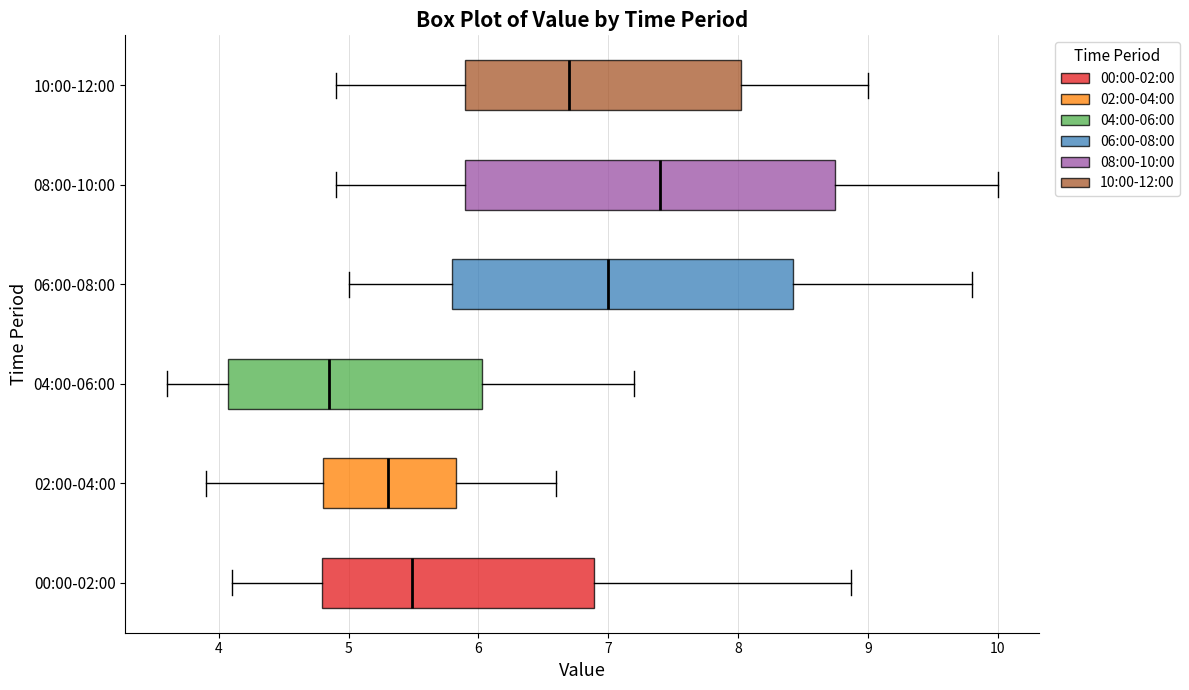

Reading bottom to top, transcribe this box plot: for each box, give where its median line is, the range the box spans, and where its two whiskers end, as read against the x-axis. The values are not printed on the chart, so give them approximately, as read against the axis.

00:00-02:00: median 5.5, box 4.8 to 6.9, whiskers 4.1 to 8.9
02:00-04:00: median 5.3, box 4.8 to 5.8, whiskers 3.9 to 6.6
04:00-06:00: median 4.9, box 4.1 to 6.0, whiskers 3.6 to 7.2
06:00-08:00: median 7.0, box 5.8 to 8.4, whiskers 5.0 to 9.8
08:00-10:00: median 7.4, box 5.9 to 8.8, whiskers 4.9 to 10.0
10:00-12:00: median 6.7, box 5.9 to 8.0, whiskers 4.9 to 9.0